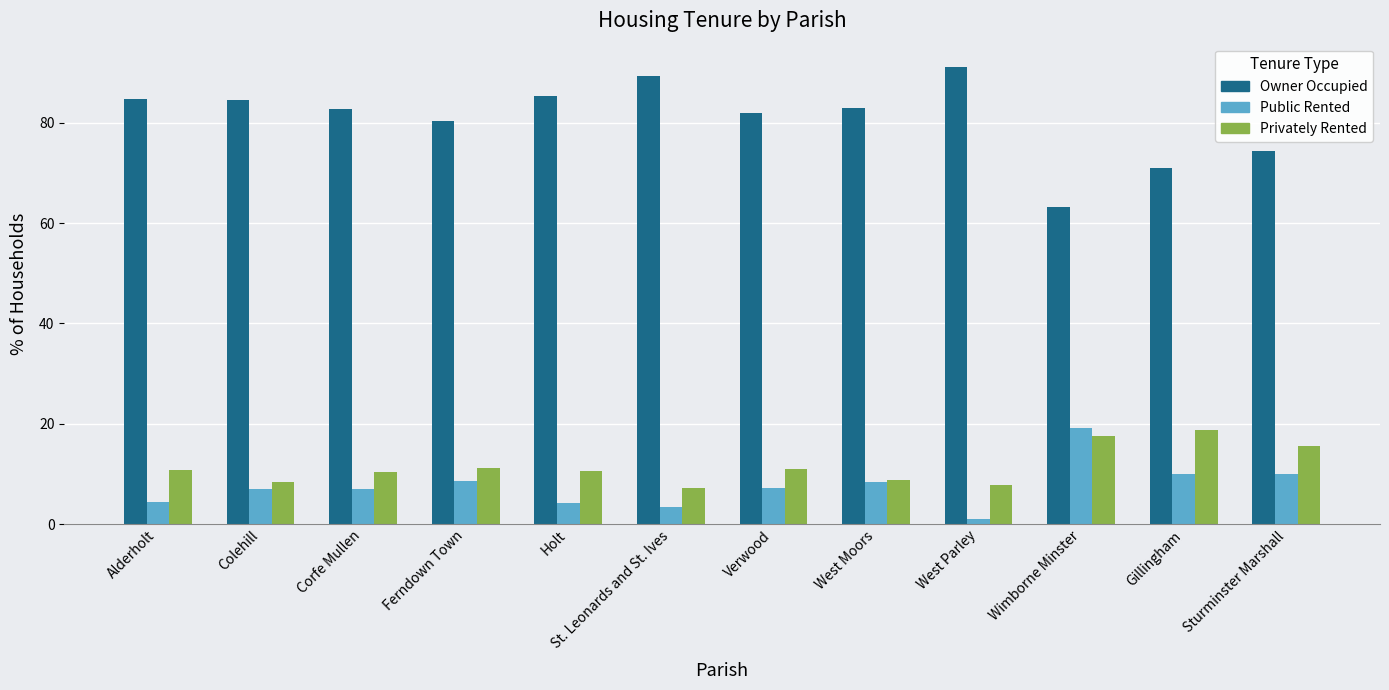

What is the total value across all series at Wimborne Minster?

100.0